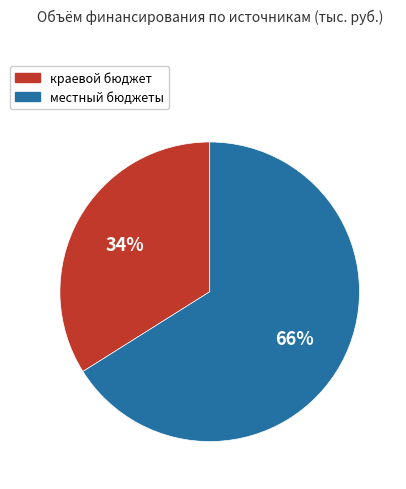

To the nearest percent, what is the average slice percentage?

50%